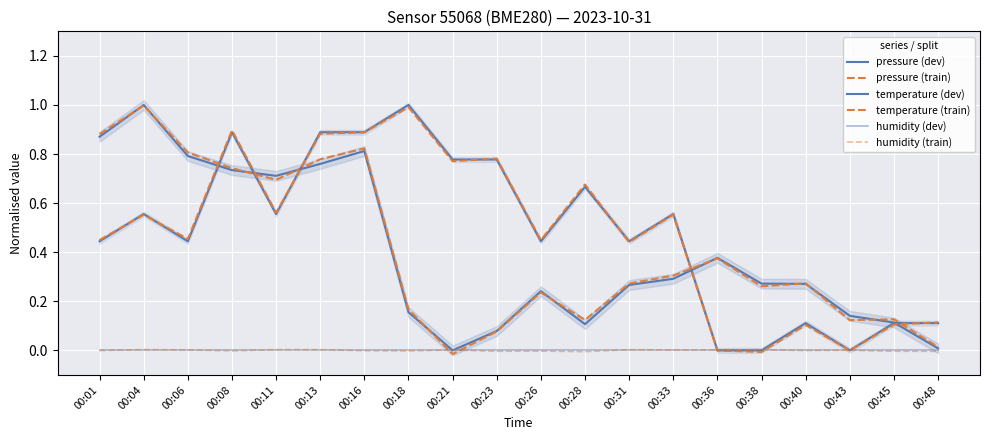

At which category does the chart reach its minimum across all series?

00:21